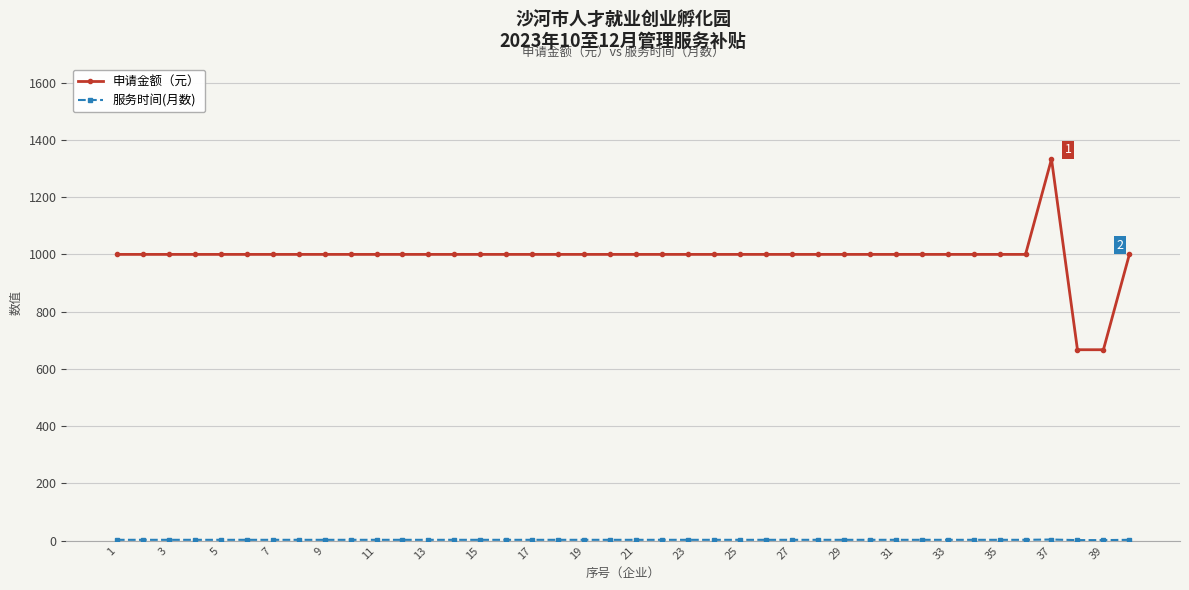

What is the greatest value displayed?

1333